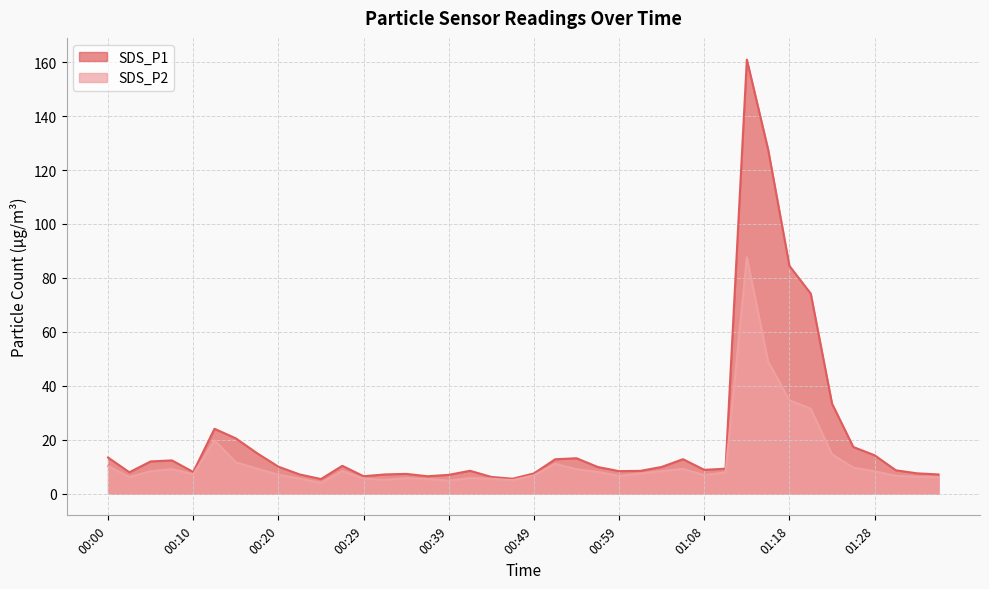

Where is the first local minimum for SDS_P2?

00:02